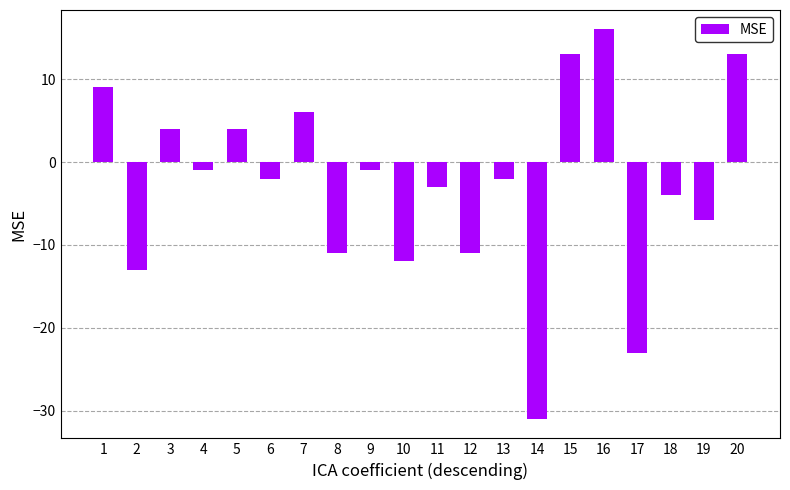

What is the value of the 18th bar from the left?

-4